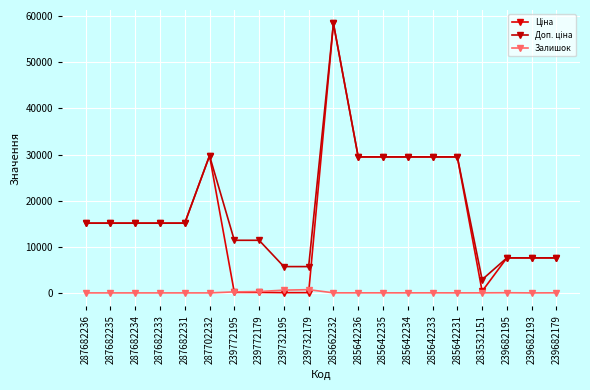

What is the difference between the second highest and second lowest values in the Доп. ціна series?

24042.2